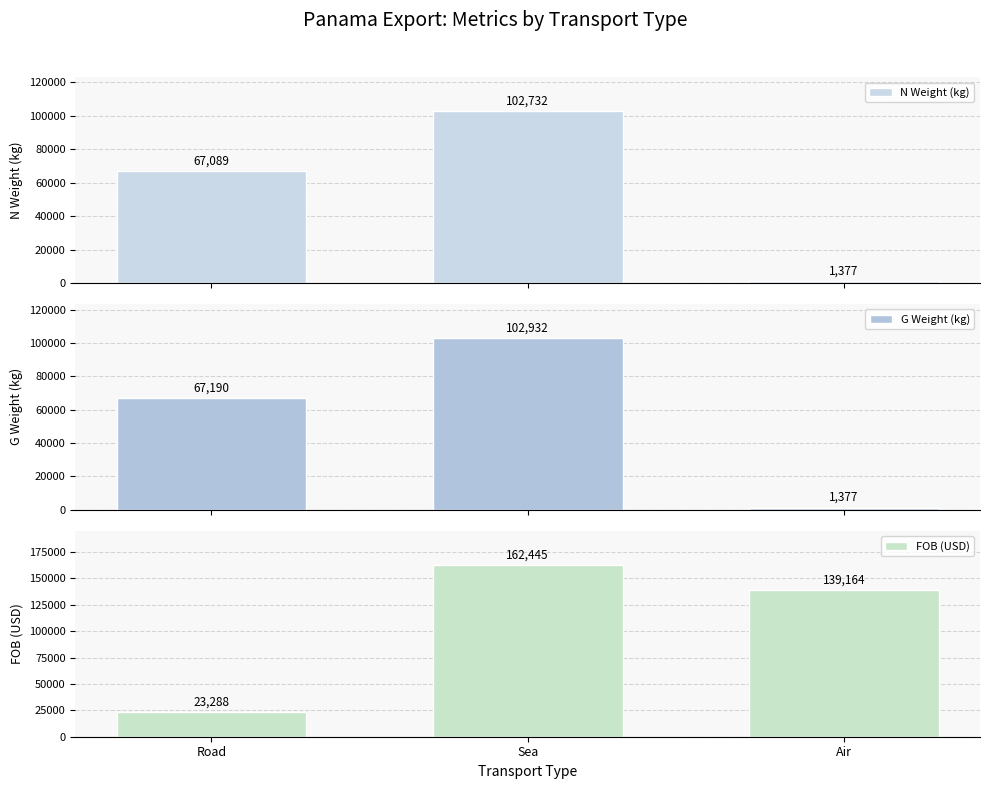

How many values in the G Weight (kg) series are below 67189?

1